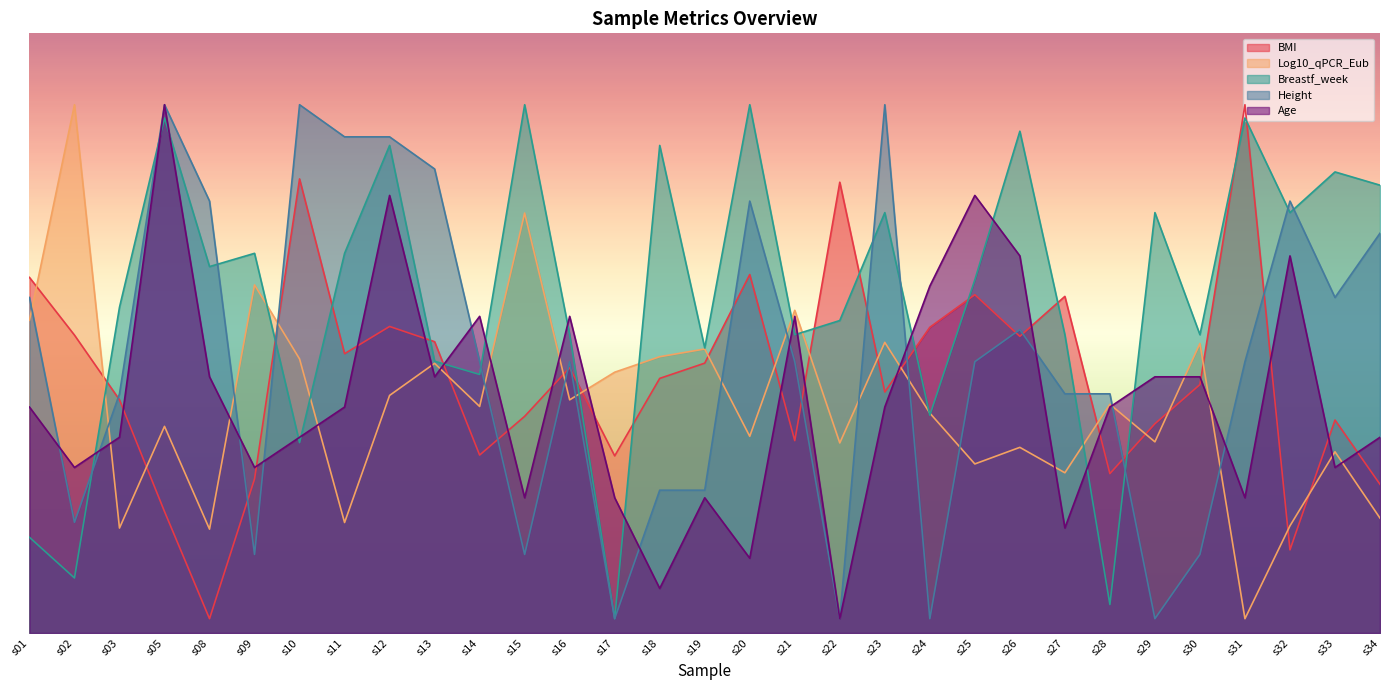

Where is Height nearest to the value 95?

s14